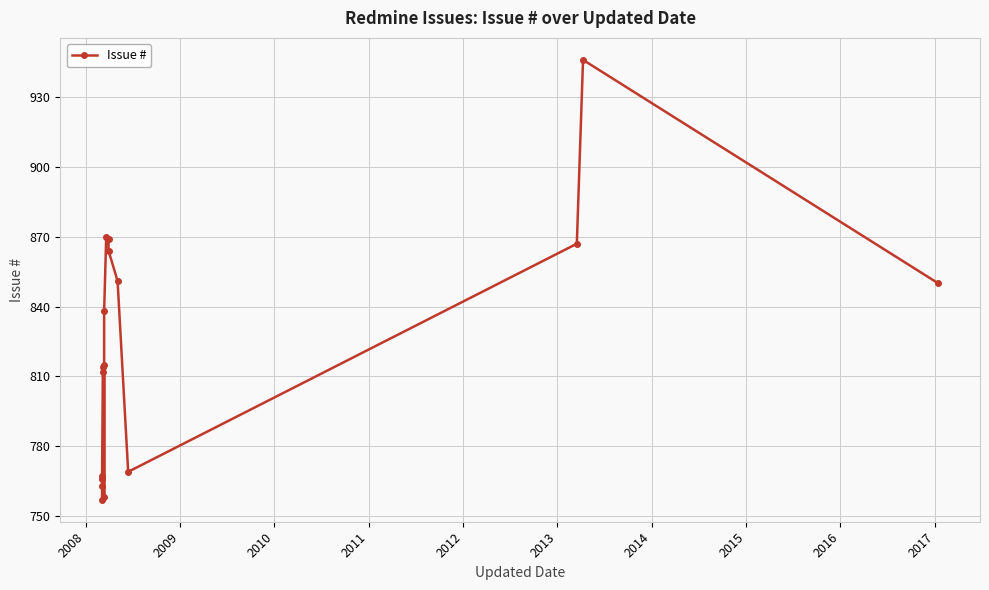

What is the greatest value displayed?

946